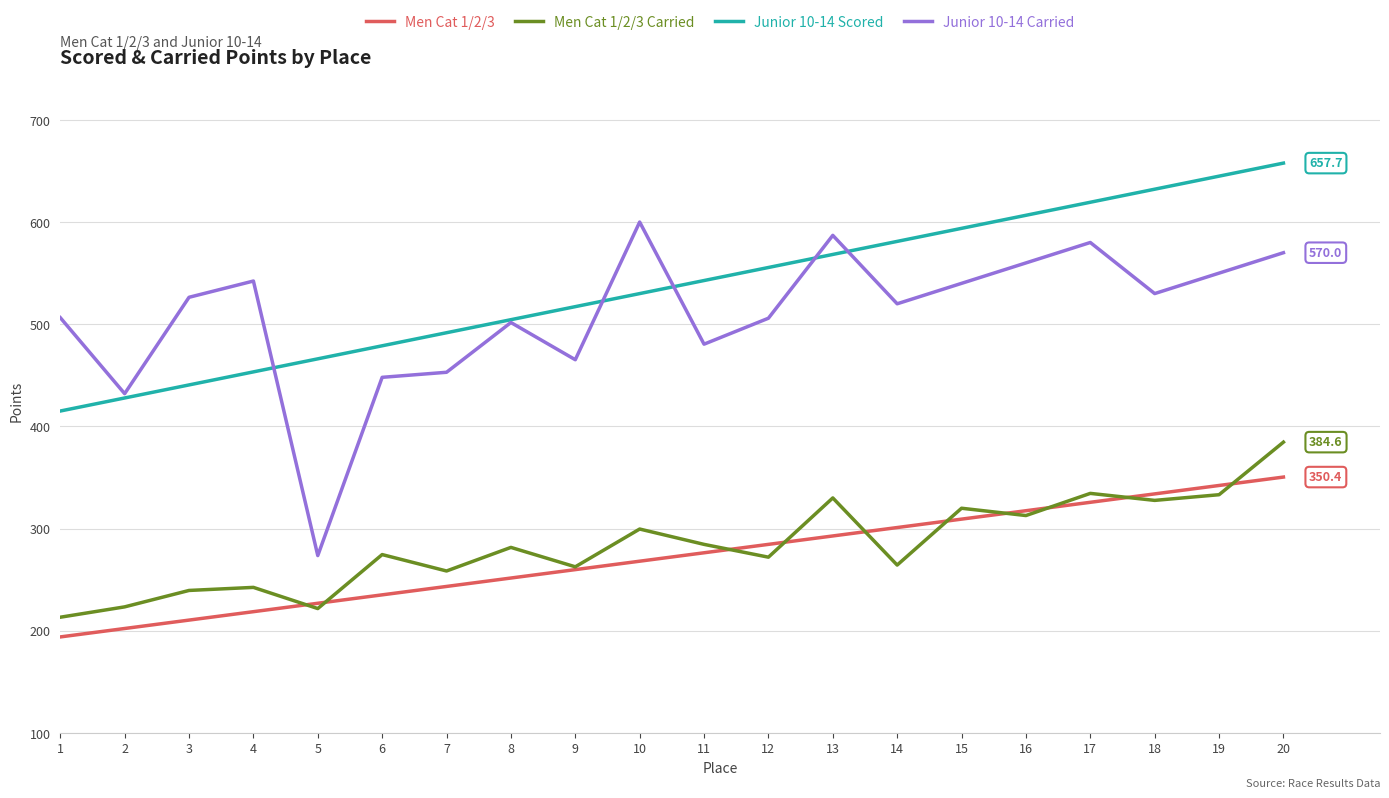

Where does the Men Cat 1/2/3 Carried series first go above 281?

8